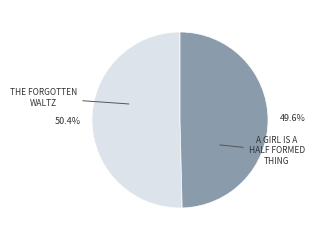

Is there a majority slice in this chart?

Yes